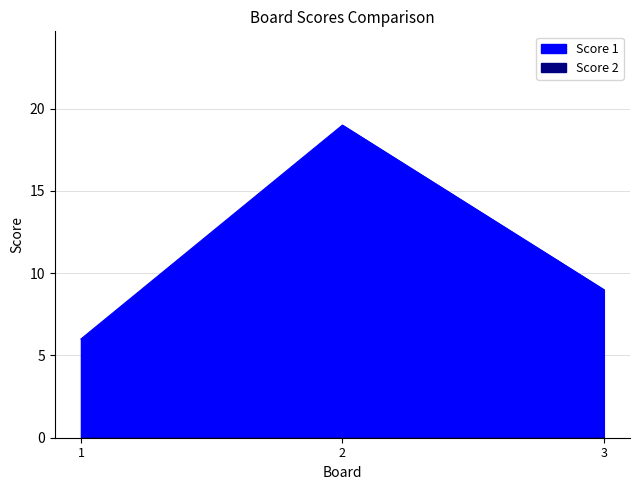

What is the maximum value shown in the chart?

19